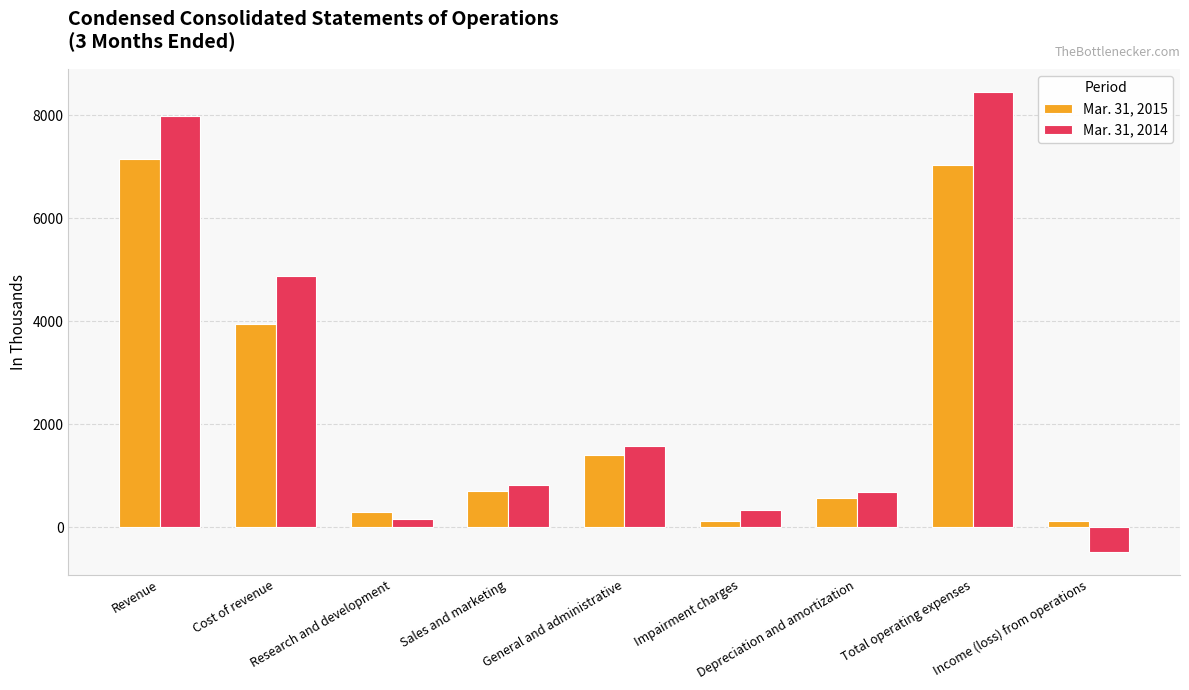

Reading left to right, what are all the values shown in this chart?

Mar. 31, 2015: Revenue=7163	Cost of revenue=3949	Research and development=298	Sales and marketing=708	General and administrative=1403	Impairment charges=125	Depreciation and amortization=555	Total operating expenses=7038	Income (loss) from operations=125
Mar. 31, 2014: Revenue=7981	Cost of revenue=4870	Research and development=166	Sales and marketing=825	General and administrative=1584	Impairment charges=326	Depreciation and amortization=688	Total operating expenses=8459	Income (loss) from operations=-478